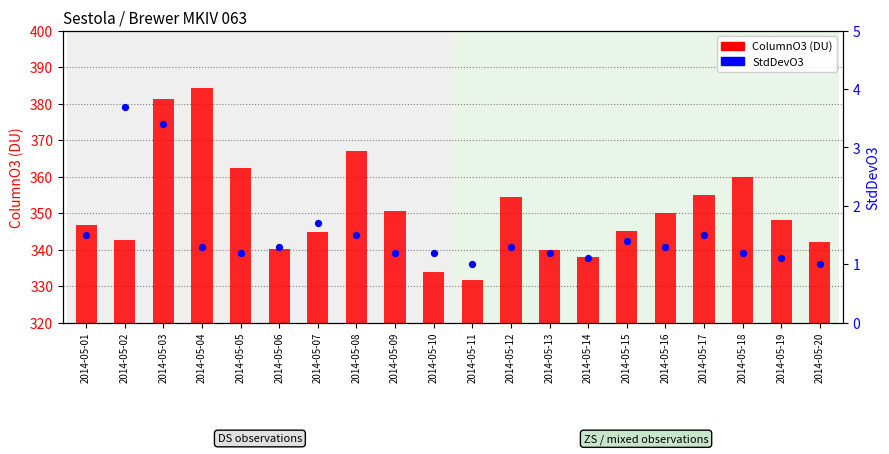

At how many categories does at least one series exceed 76?

20